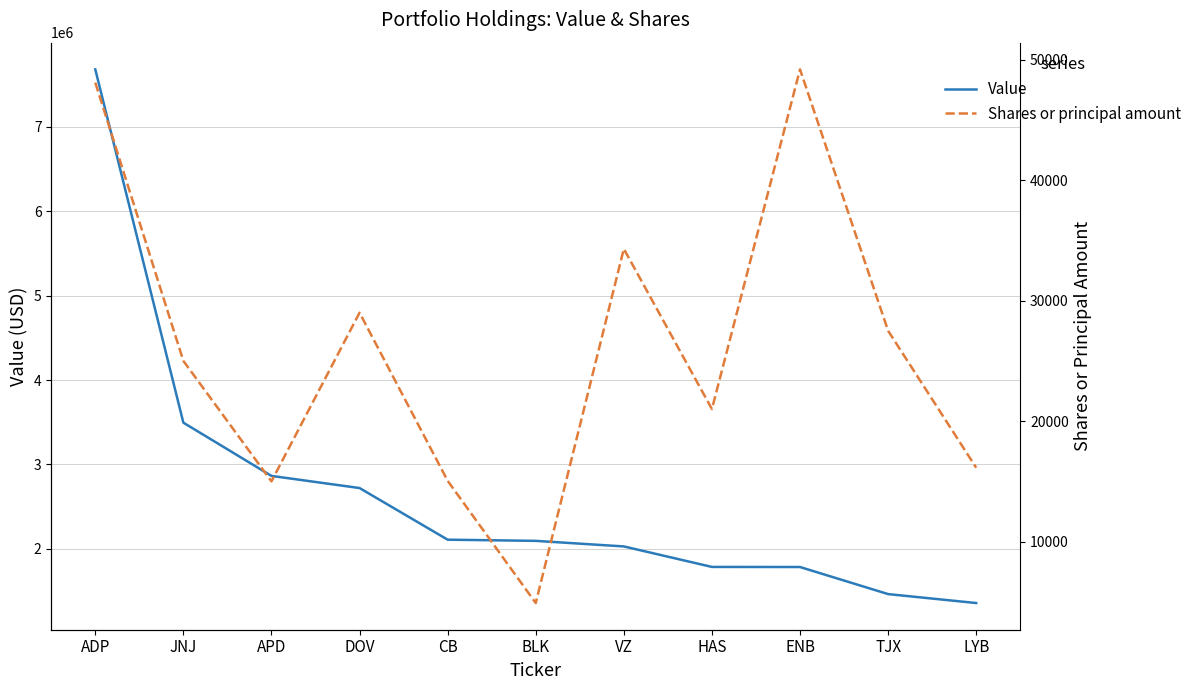

Does the chart have visible grid lines?

Yes